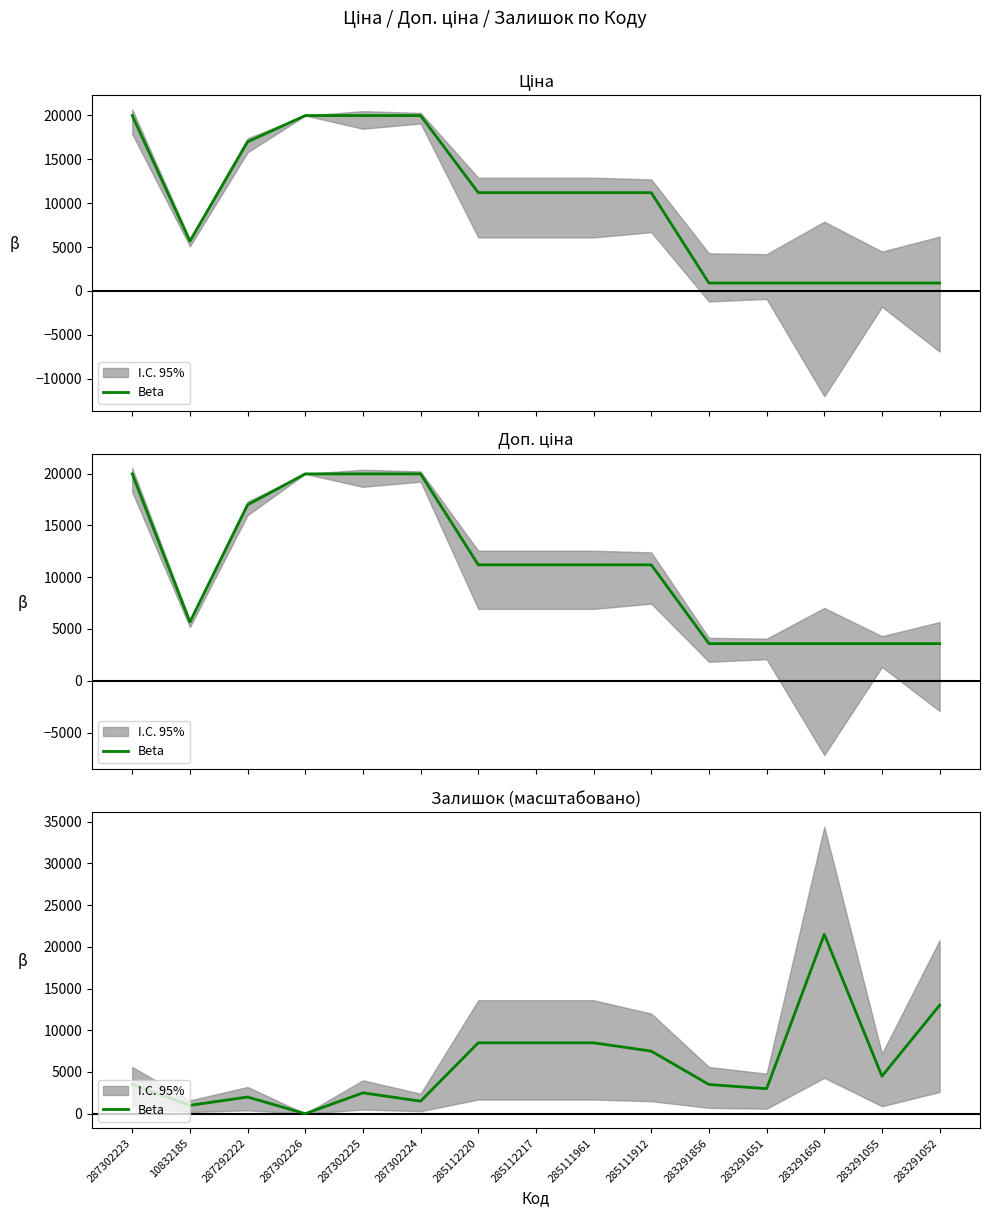

Which category has the lowest value across all series?

287302226